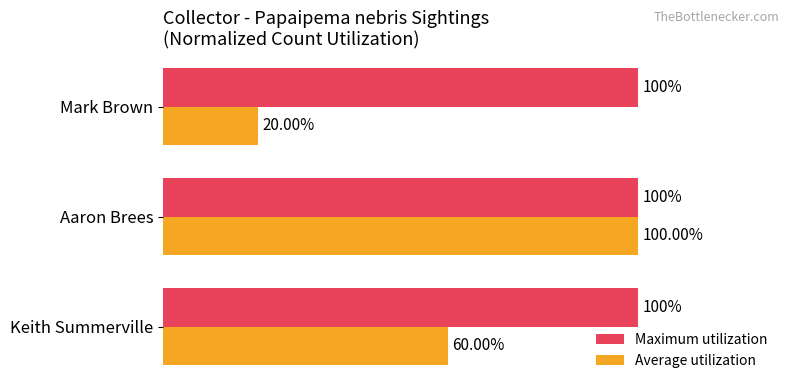

At which label is Average utilization closest to 60?

Keith Summerville